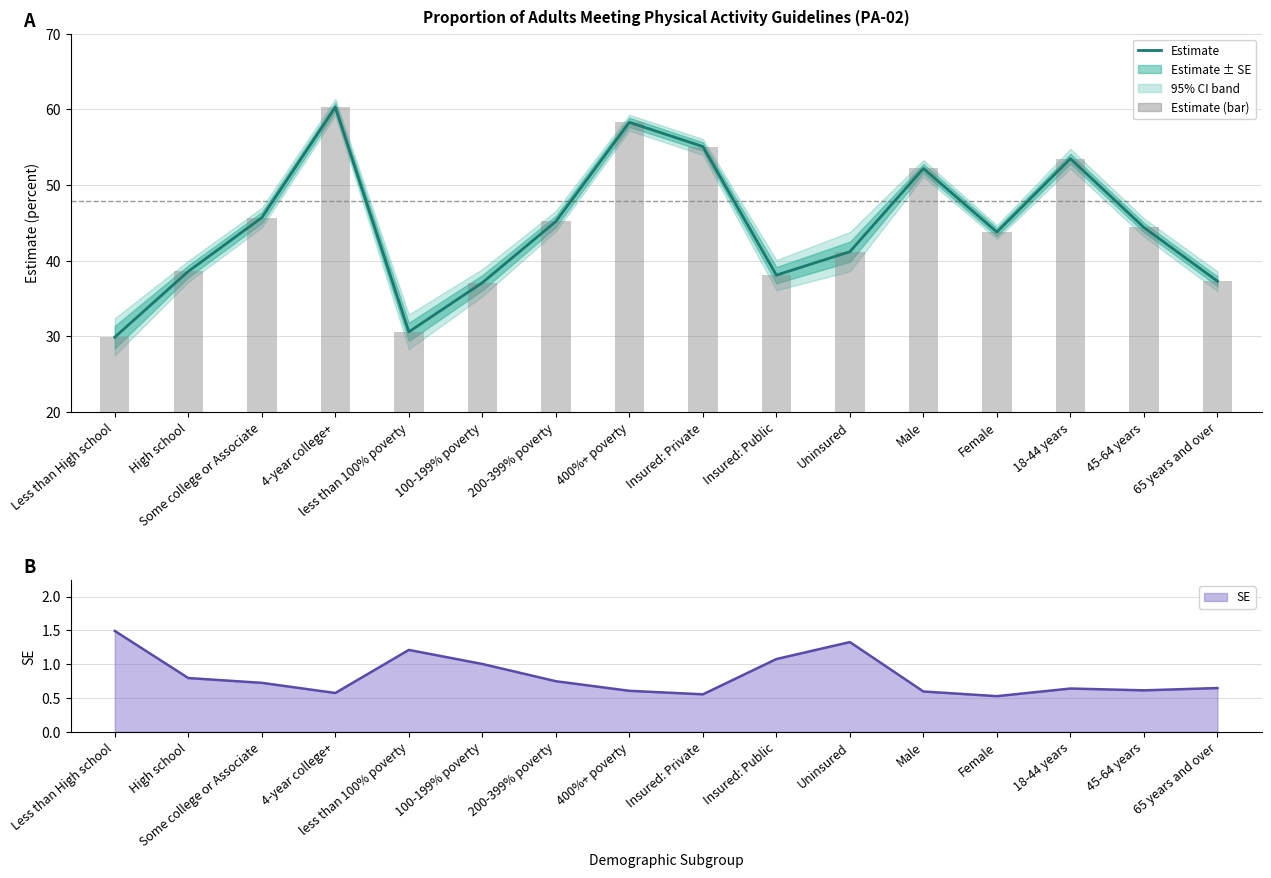

What is the sum of the SE values at 400%+ poverty and Male?

1.2